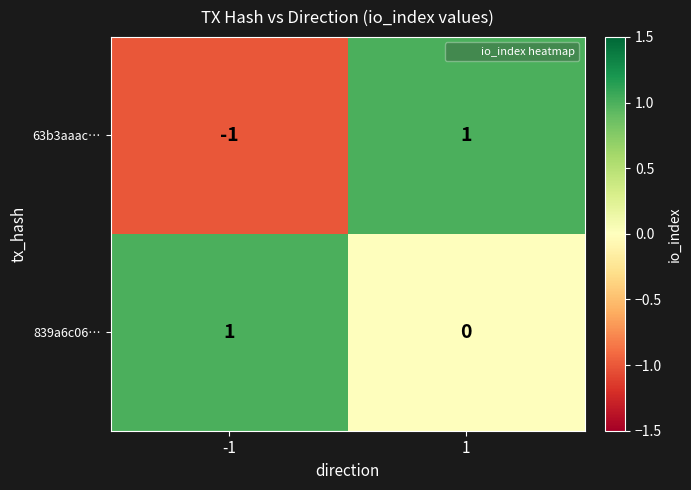

Is the value of 839a6c06… at 1 greater than the value of 63b3aaac… at 1?

No